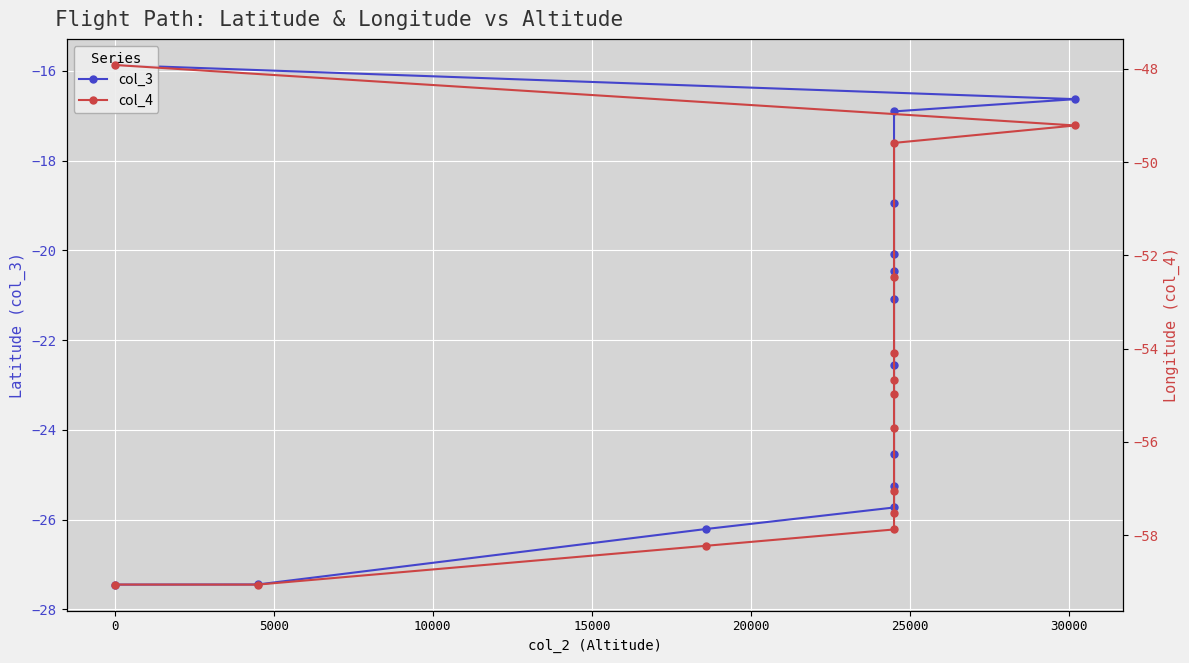

Is it true that col_3 equals -12.5 at 0?

False